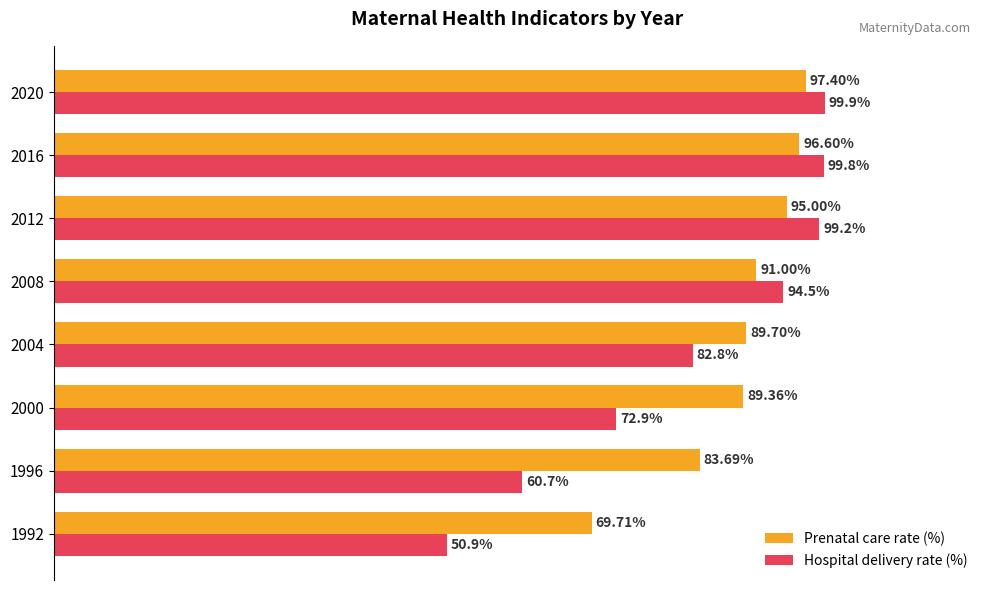

List the series in order of their peak value, lowest first.

Prenatal care rate (%), Hospital delivery rate (%)